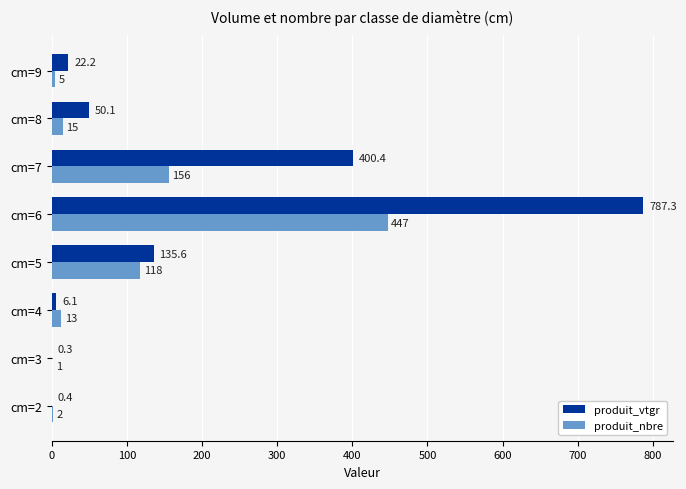

Is it true that produit_vtgr equals 0.3 at cm=3?

True